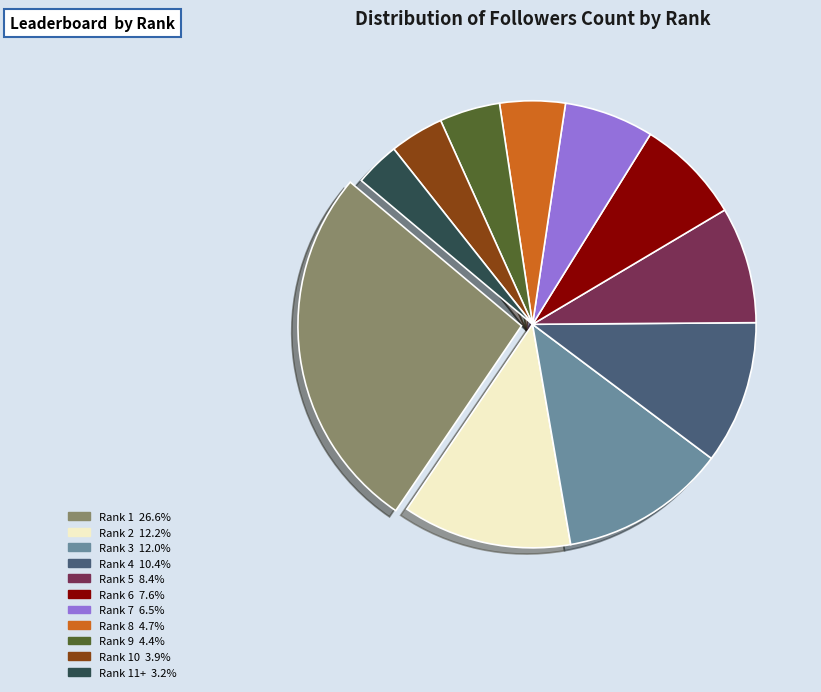

Is there a majority slice in this chart?

No